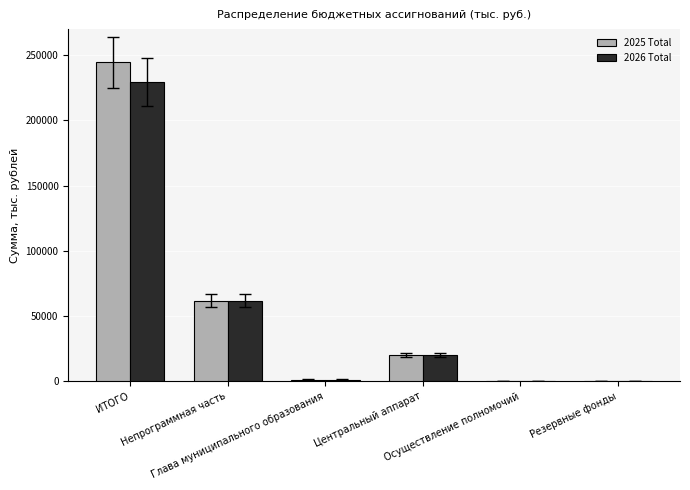

What is the greatest value displayed?

244426.2